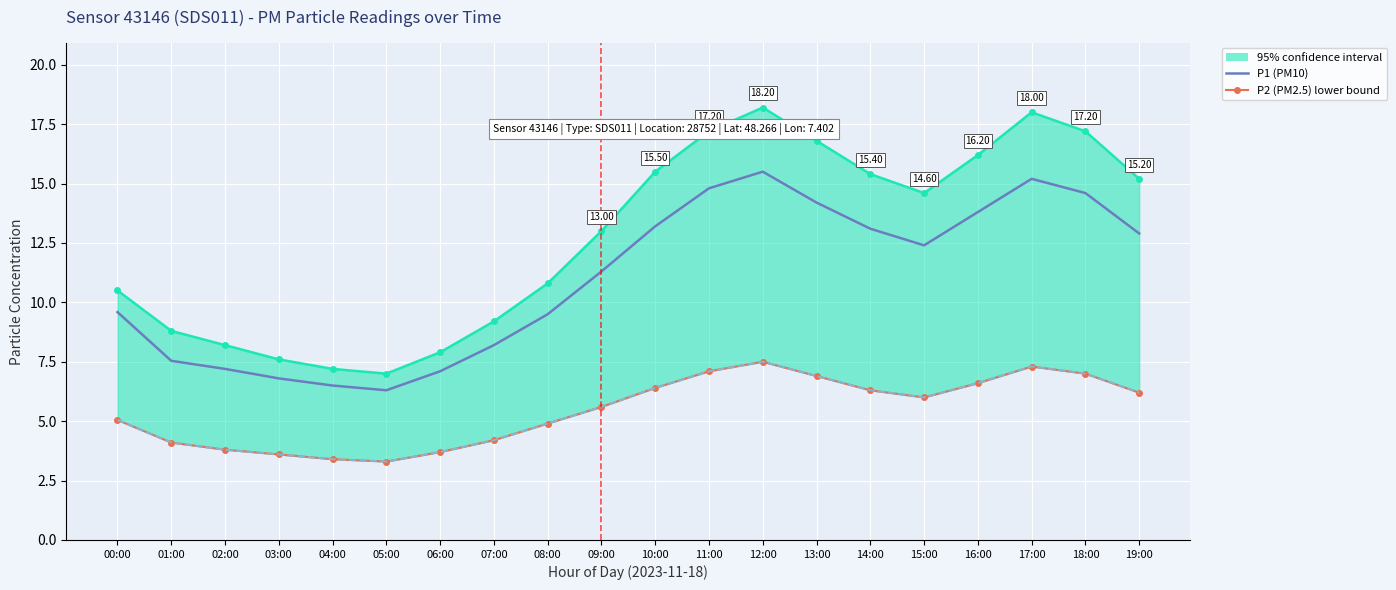

What position from the right is 04:00?

16